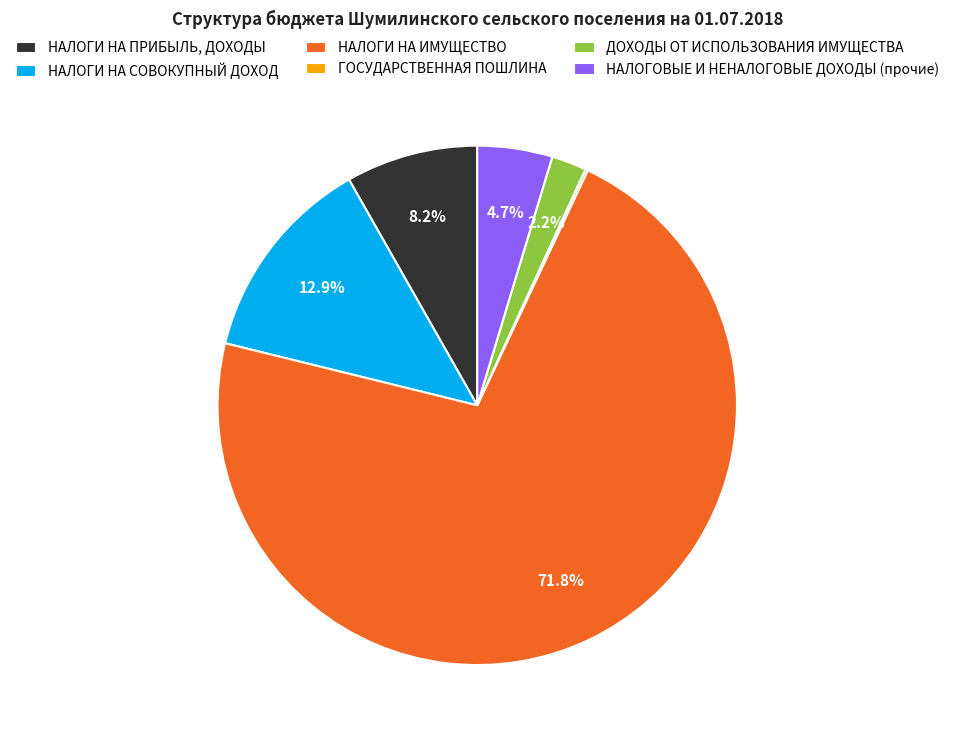

Which category accounts for the majority?

НАЛОГИ НА ИМУЩЕСТВО